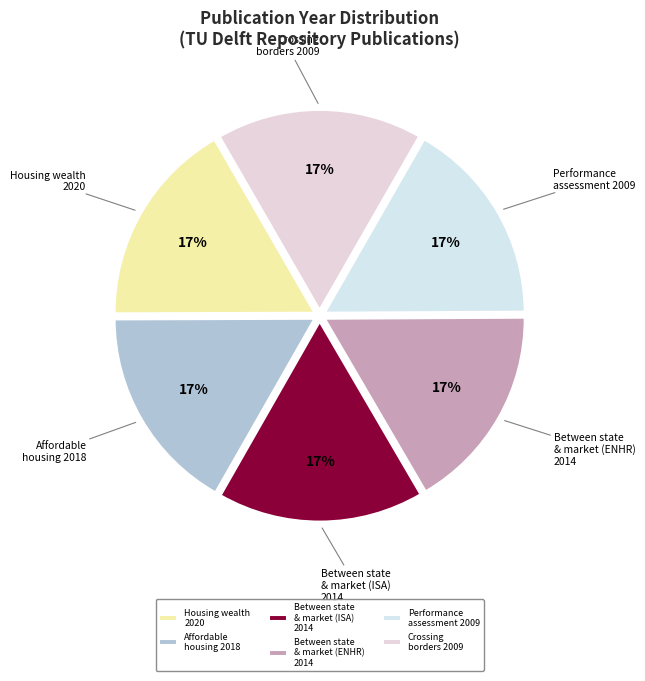

Does Crossing borders 2009 account for over 50% of the chart?

No